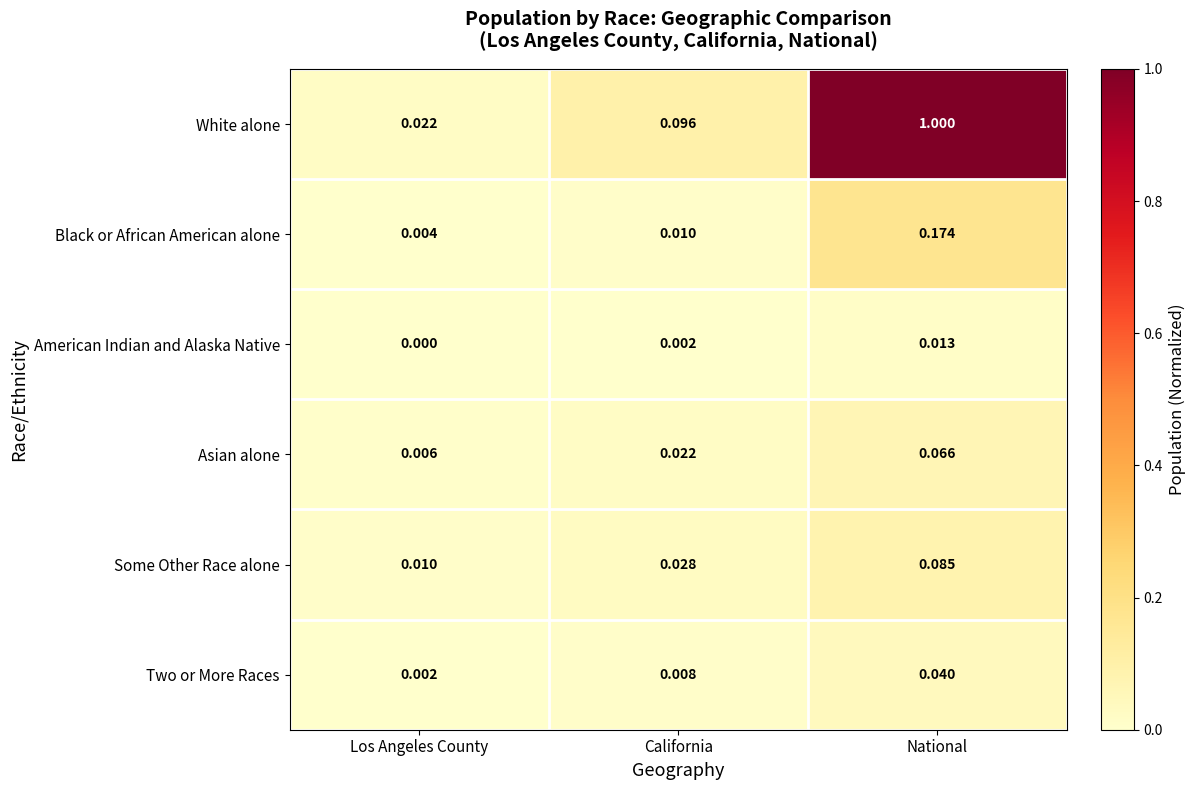

Rank the categories by Some Other Race alone value from lowest to highest.

Los Angeles County, California, National